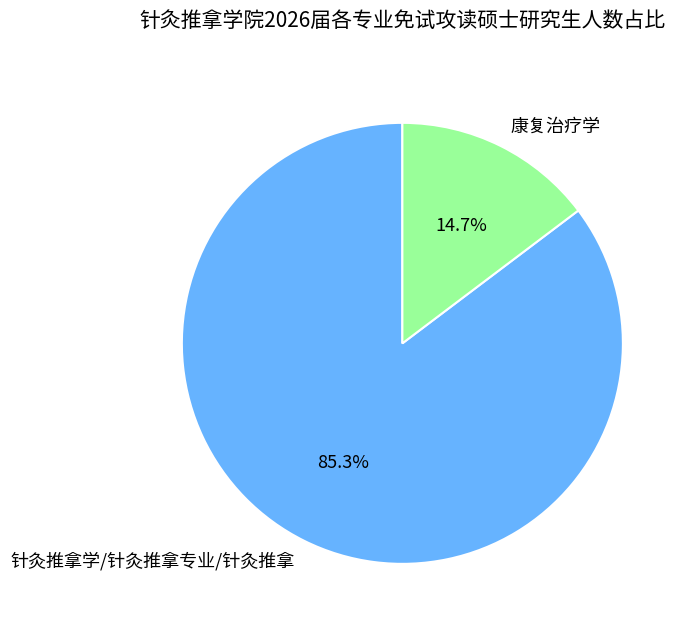

How many segments does this pie chart have?

2